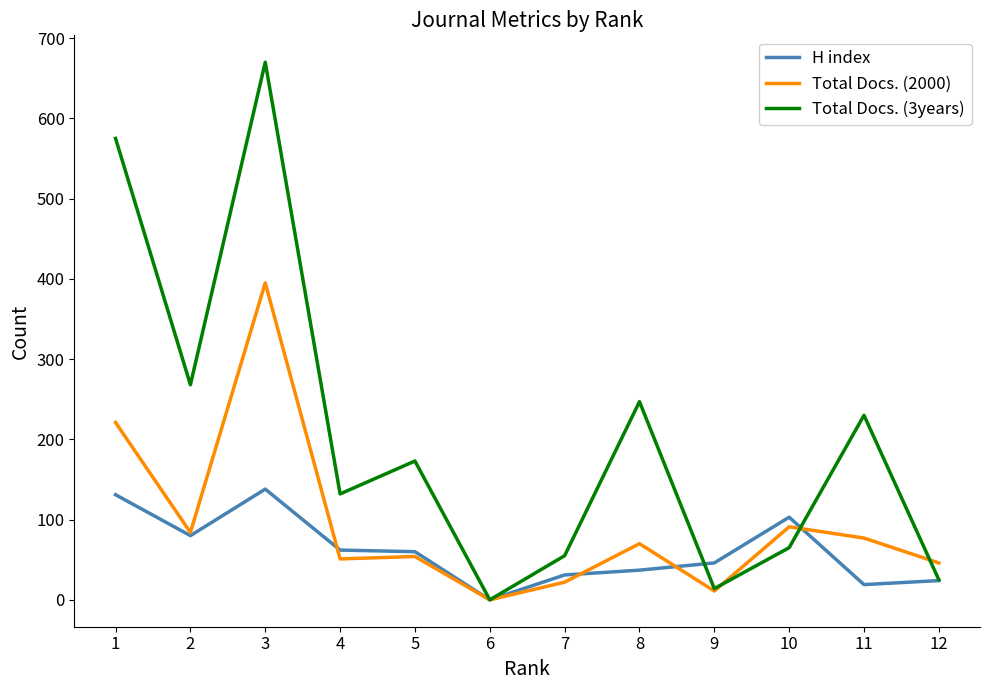

Where is the first local maximum for Total Docs. (2000)?

3